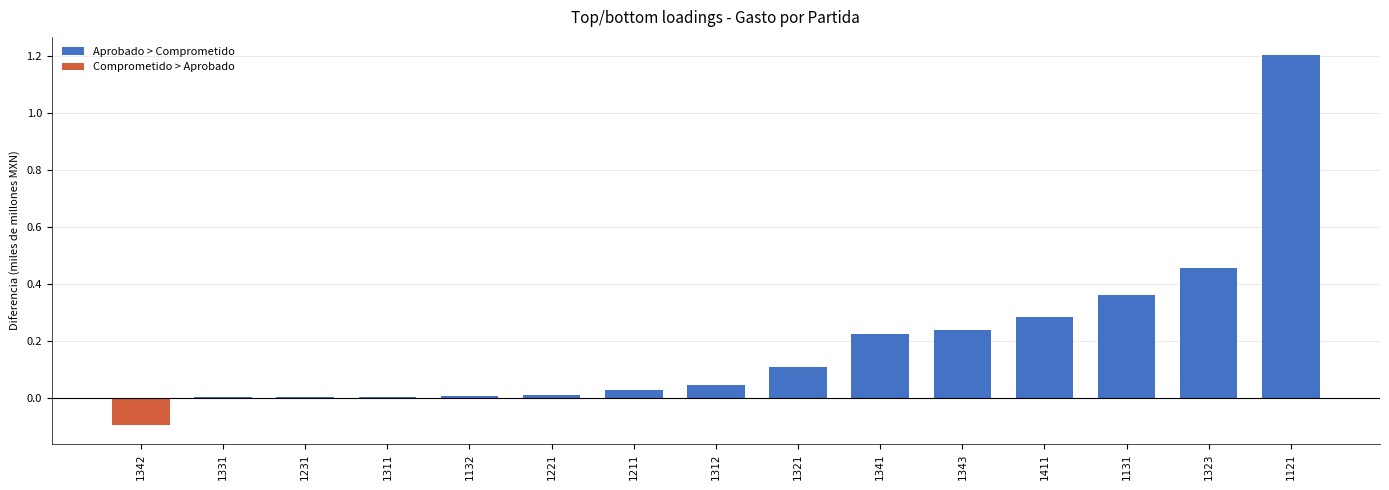

True or false: the data shows 0.2 at 1131.

False